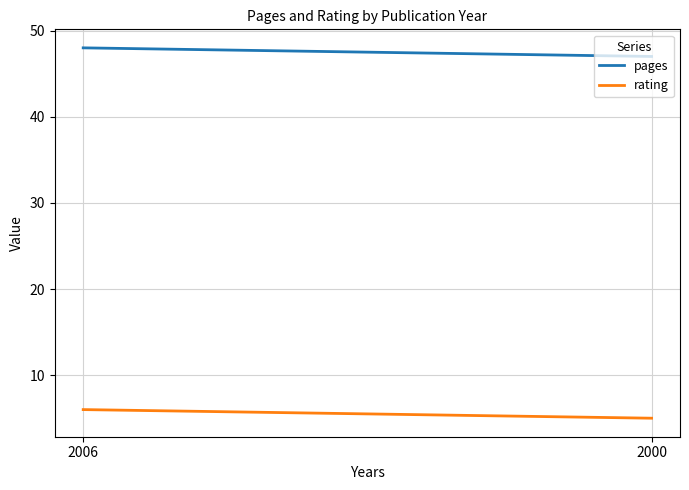

Which series has the largest range (max minus min)?

pages